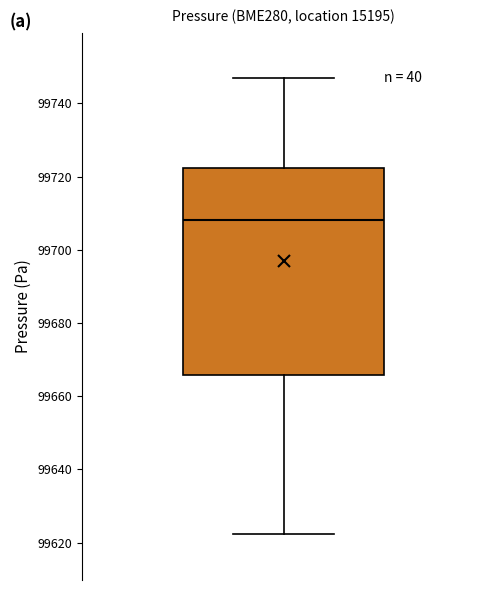

Read this box plot against the y-axis: the position of the median line, the range covered by the box, and the ends of both whiskers. The values are not printed on the chart, so give them approximately, as read against the axis.

median 99708, box 99666 to 99722, whiskers 99622 to 99746